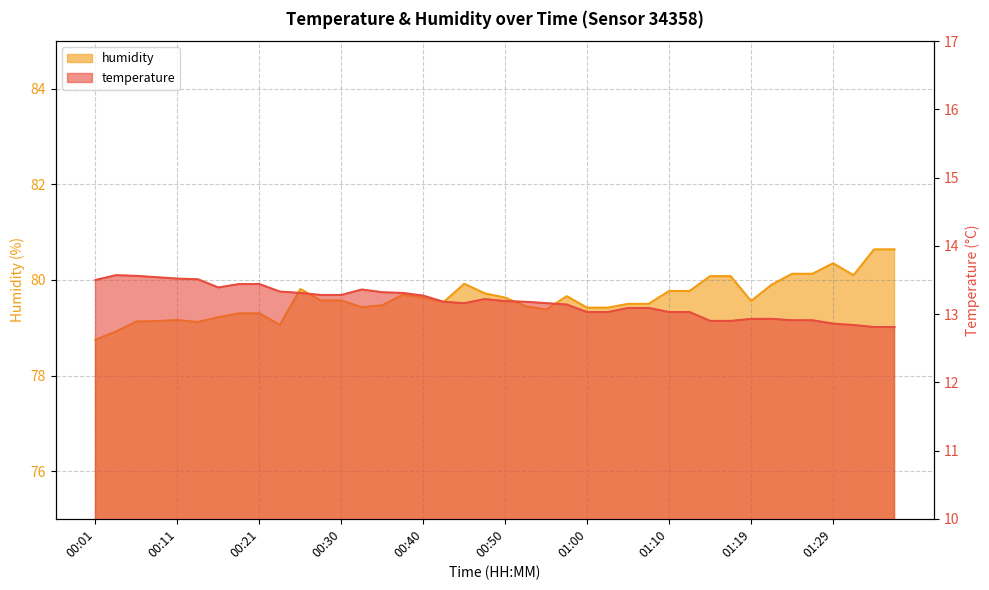

Where is humidity nearest to the value 79?

00:23